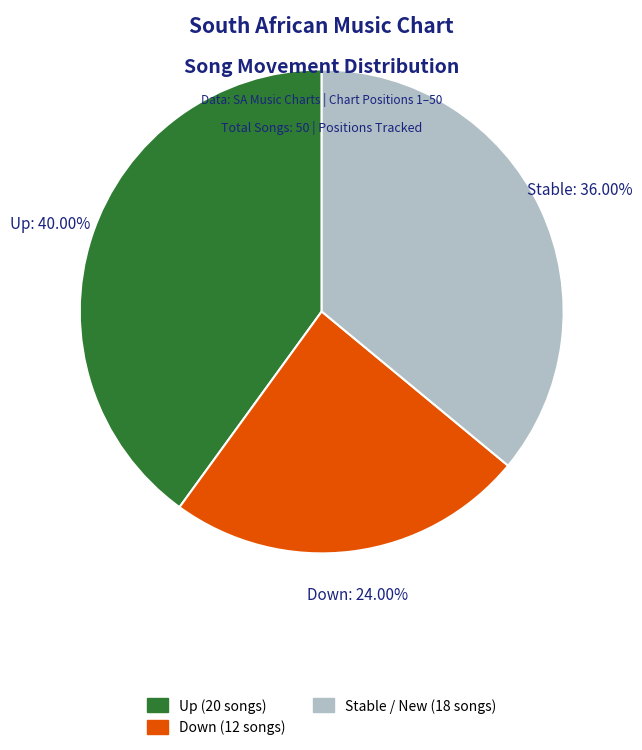

Is there any slice that represents more than half of the pie?

No